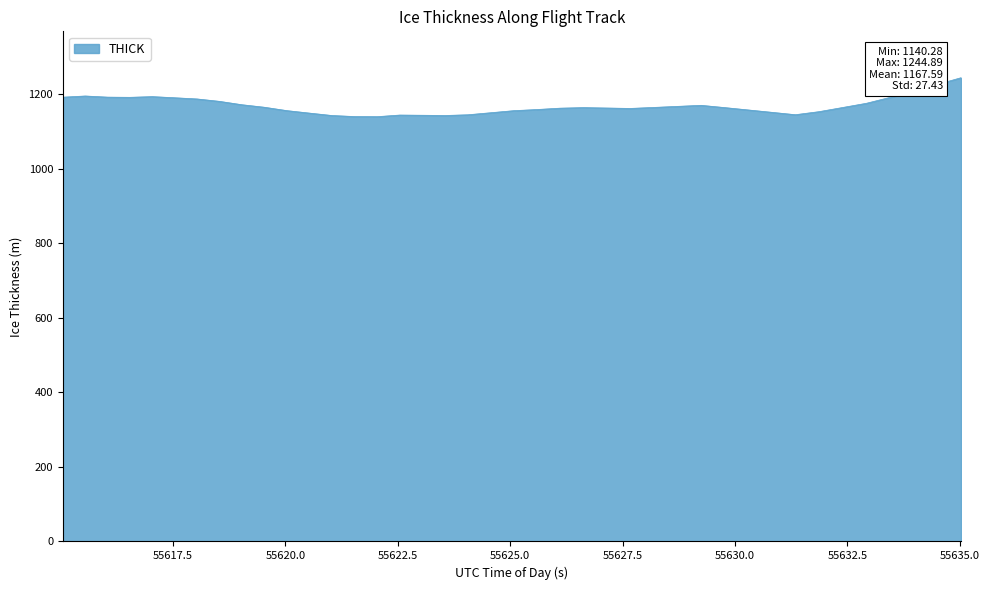

True or false: there are more than 0 points higher than both neighbors.

True